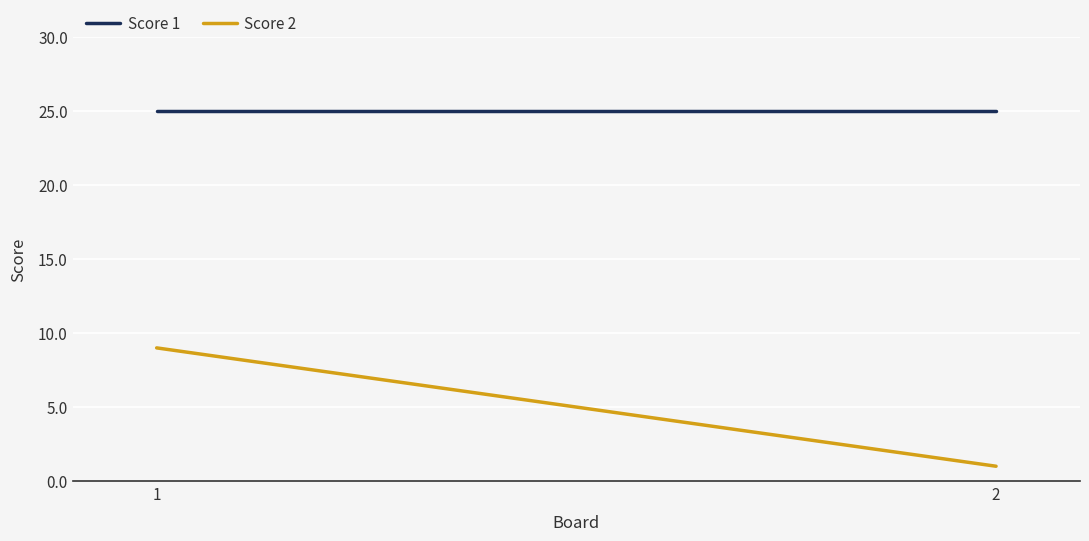

Between 1 and 2, which series saw the biggest shift?

Score 2